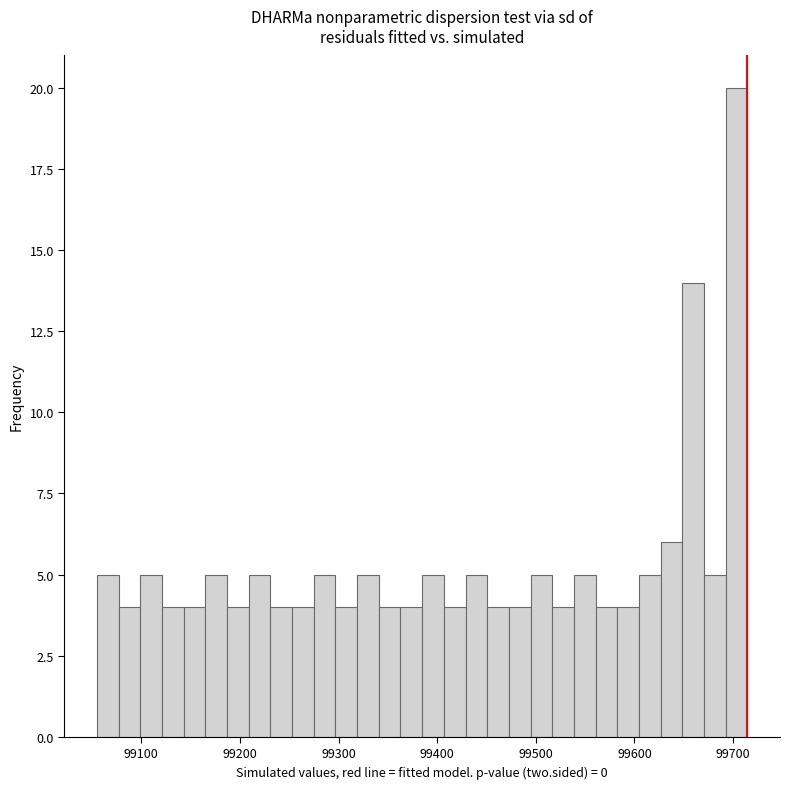

Around what value on the x-axis is the tallest bar? Give the approximate position of its centre, as read against the axis.

99700